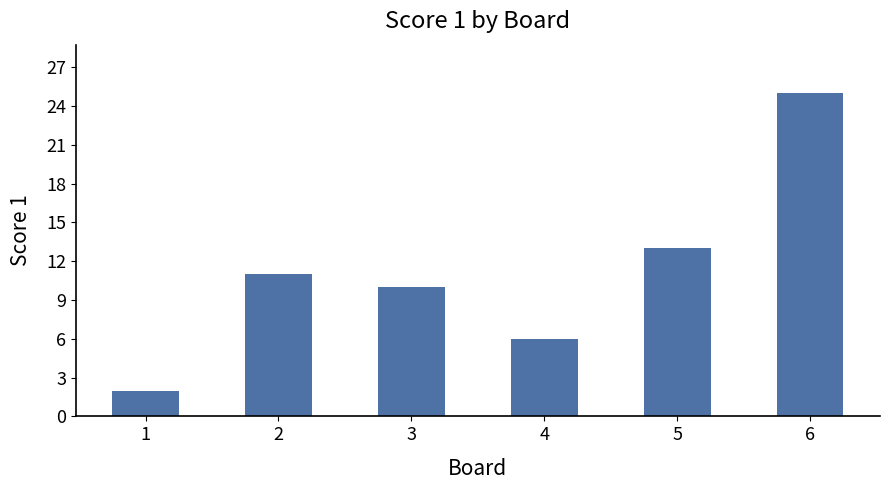

Rank the categories by value from lowest to highest.

1, 4, 3, 2, 5, 6